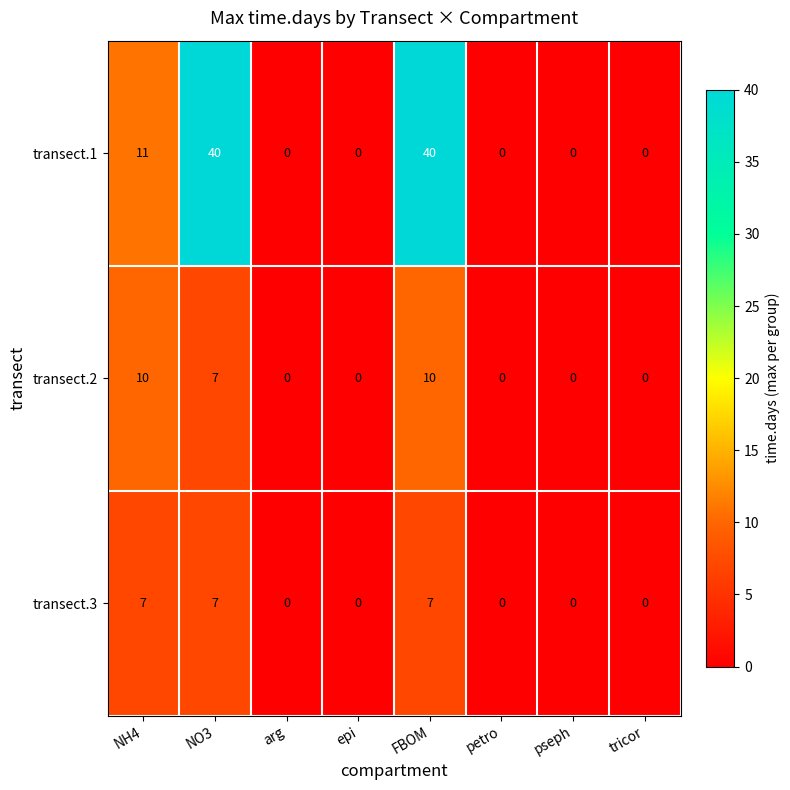

Which series has the largest total across all categories?

transect.1